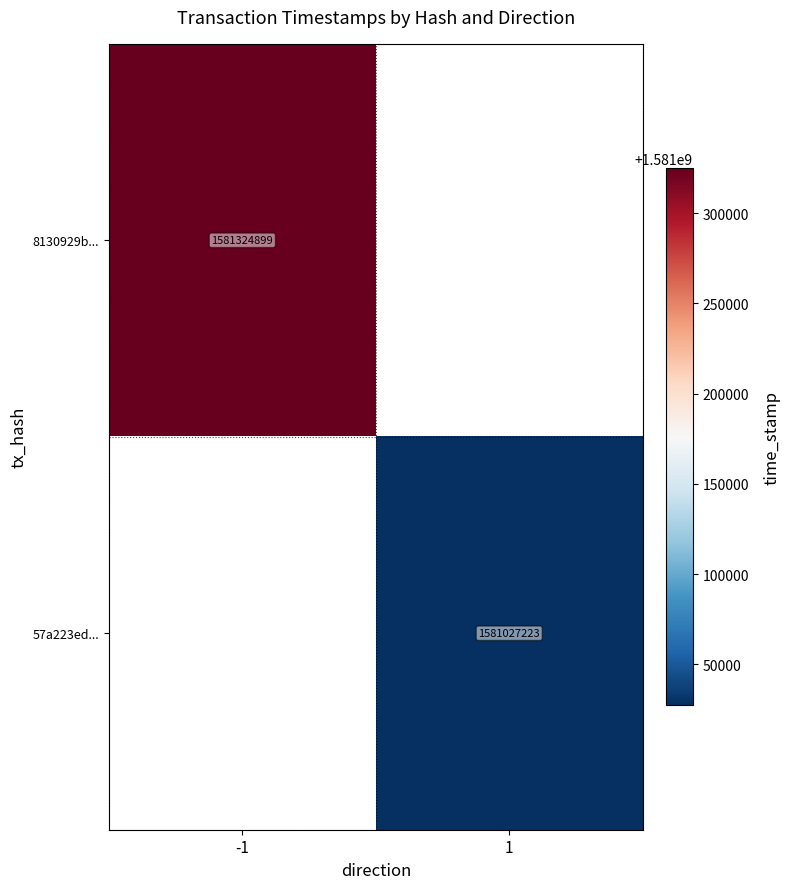

Is the value of 8130929b... at -1 greater than the value of 57a223ed... at 1?

Yes